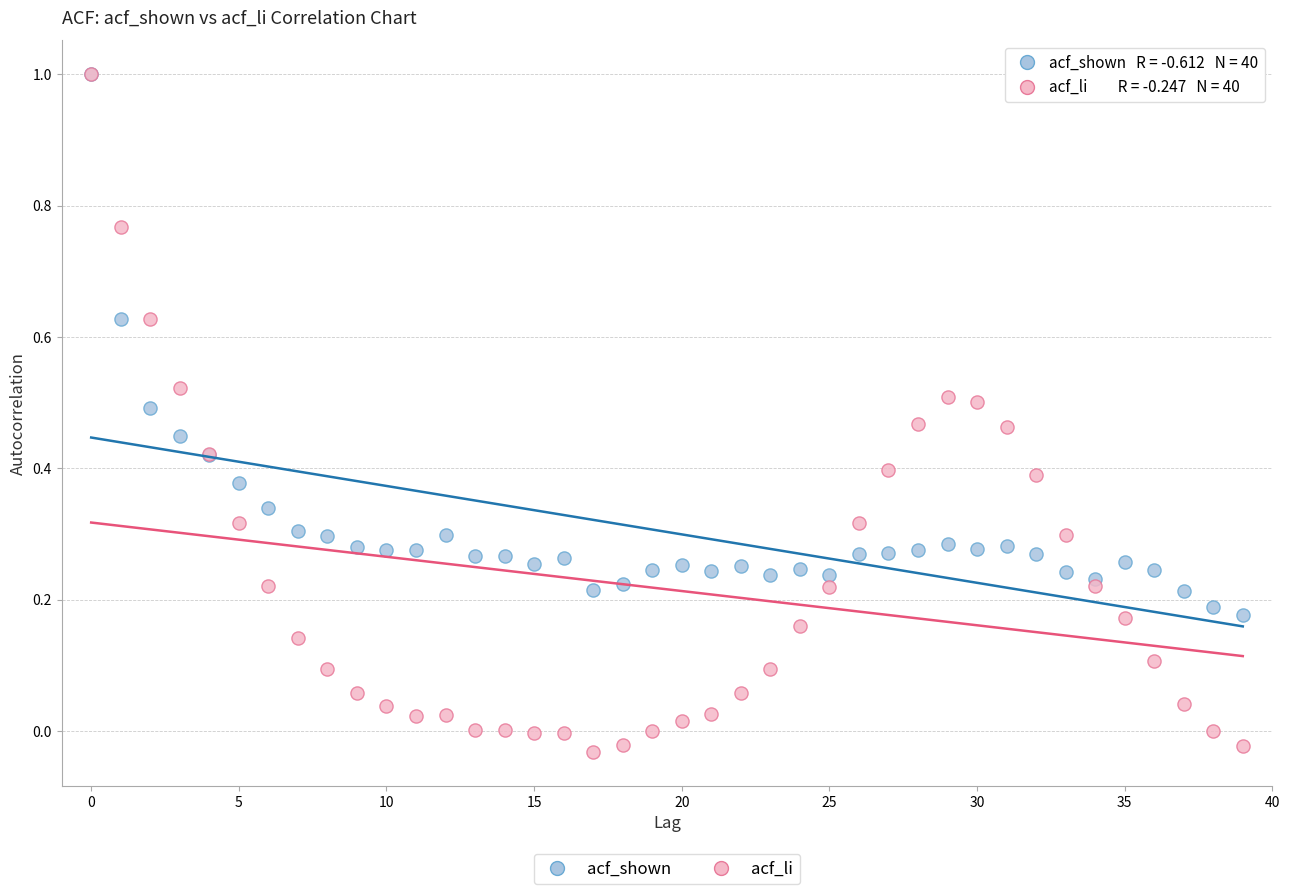

Which series reaches the minimum Y coordinate?

acf_li